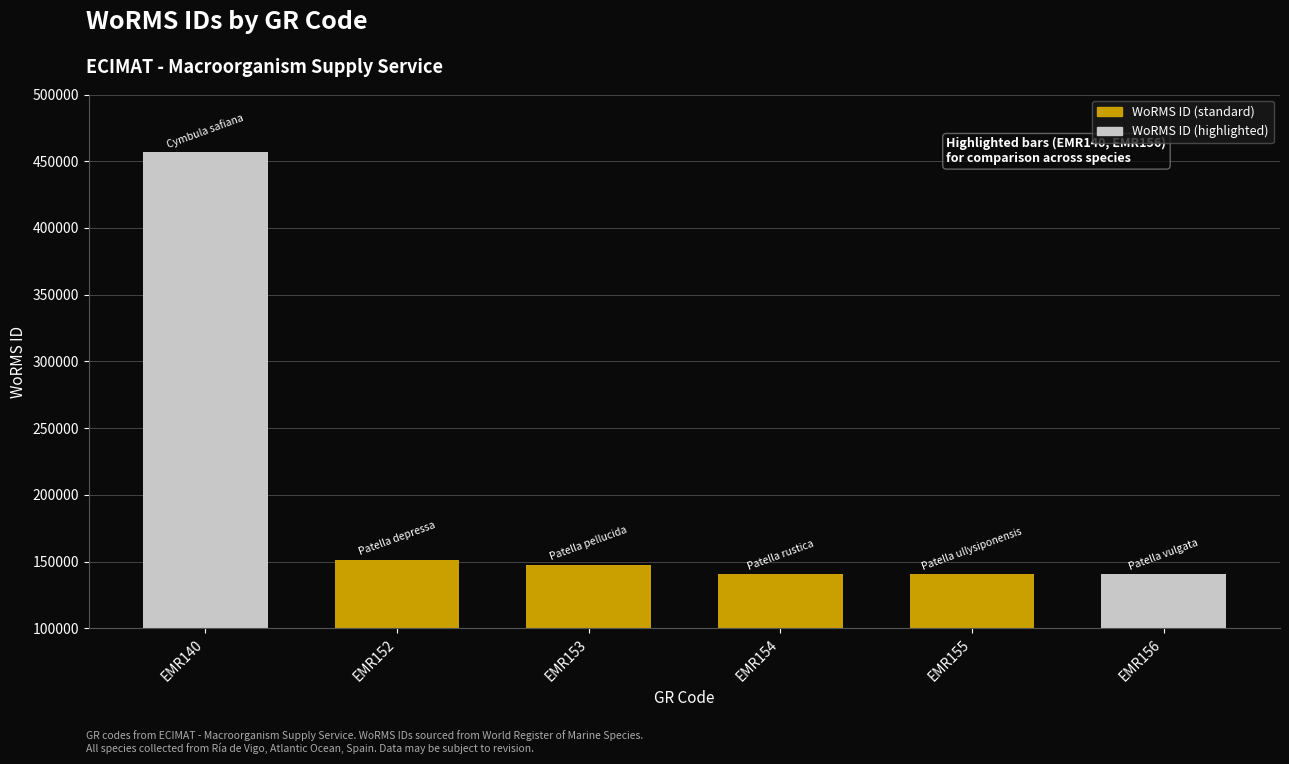

What value does the data have at EMR152?

151374